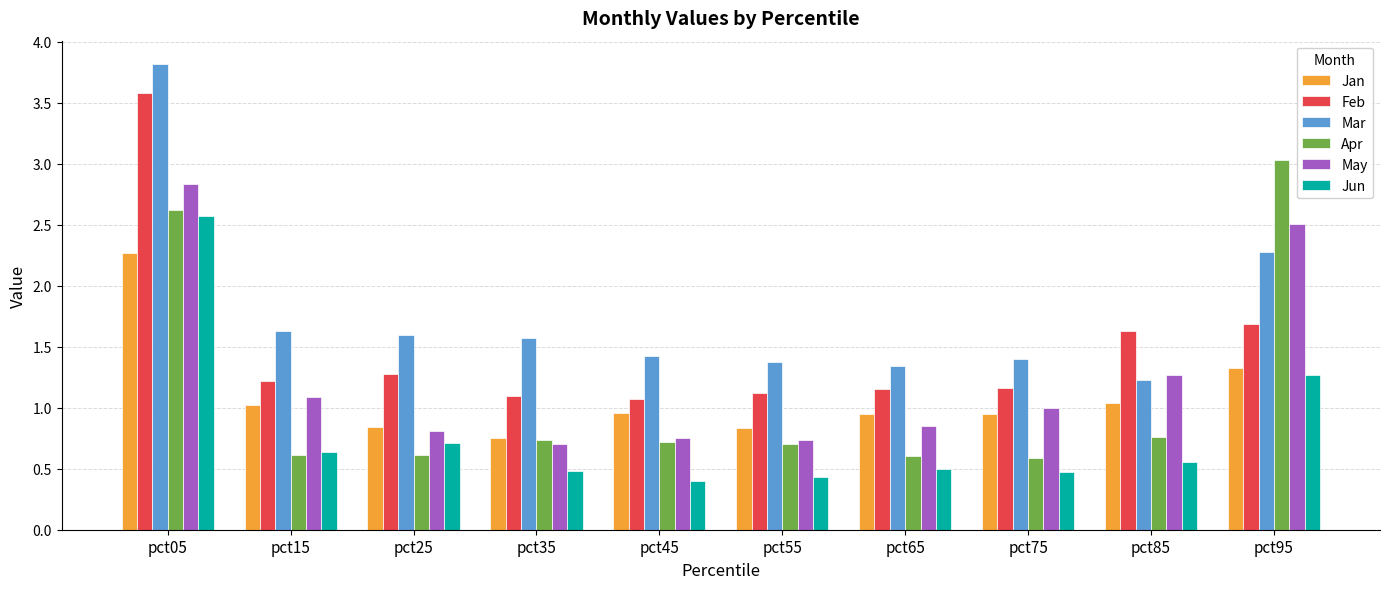

Is the value of Mar at pct25 greater than the value of Jan at pct05?

No